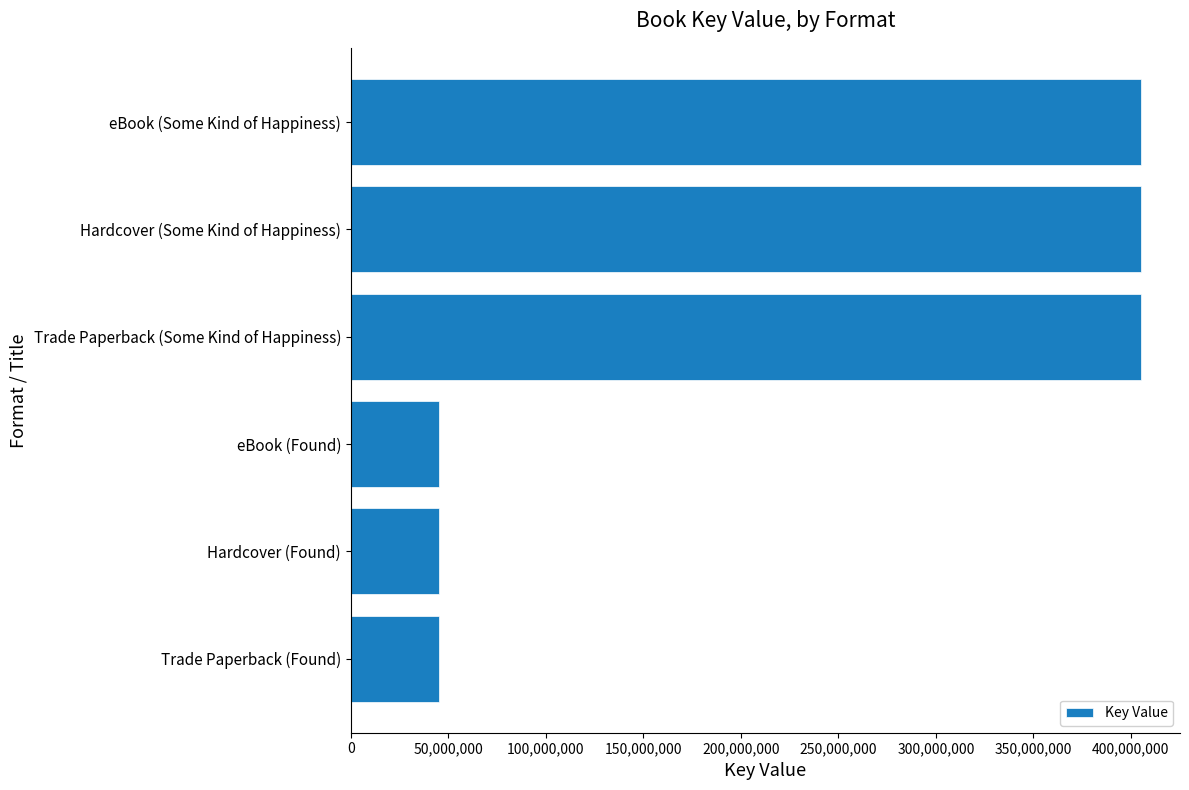

What is the difference between the maximum and minimum values?

359702183